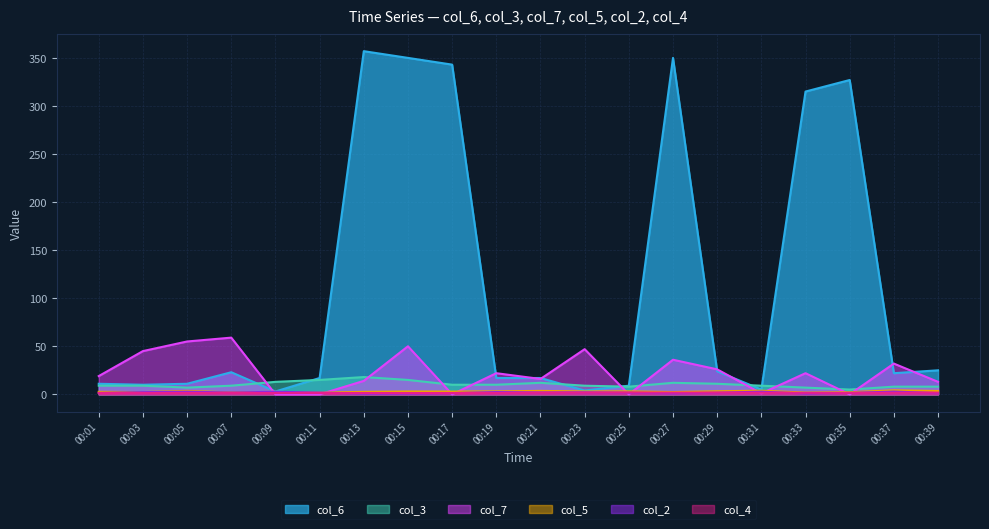

Reading right to left, extract all data points from this chart.

col_6: 00:39=25.0	00:37=22.0	00:35=327.0	00:33=315.0	00:31=5.0	00:29=24.0	00:27=350.0	00:25=9.0	00:23=4.0	00:21=17.0	00:19=17.0	00:17=343.0	00:15=350.0	00:13=357.0	00:11=17.0	00:09=3.0	00:07=23.0	00:05=11.0	00:03=10.0	00:01=11.0
col_3: 00:39=8.0	00:37=8.0	00:35=5.0	00:33=7.0	00:31=9.0	00:29=11.0	00:27=12.0	00:25=8.0	00:23=9.0	00:21=12.0	00:19=10.0	00:17=10.0	00:15=15.0	00:13=18.0	00:11=15.0	00:09=13.0	00:07=9.0	00:05=7.0	00:03=9.0	00:01=9.0
col_7: 00:39=13.0	00:37=32.0	00:35=0.0	00:33=22.0	00:31=1.0	00:29=26.0	00:27=36.0	00:25=0.0	00:23=47.0	00:21=16.0	00:19=22.0	00:17=0.0	00:15=50.0	00:13=14.0	00:11=0.0	00:09=0.0	00:07=59.0	00:05=55.0	00:03=45.0	00:01=19.0
col_5: 00:39=3.5	00:37=4.2	00:35=2.2	00:33=1.8	00:31=3.8	00:29=3.2	00:27=2.4	00:25=3.1	00:23=3.0	00:21=3.6	00:19=3.1	00:17=2.9	00:15=3.0	00:13=2.6	00:11=1.8	00:09=2.6	00:07=2.0	00:05=3.6	00:03=2.4	00:01=2.6
col_2: 00:39=1.3	00:37=2.9	00:35=1.5	00:33=0.9	00:31=2.8	00:29=1.7	00:27=1.0	00:25=1.7	00:23=2.1	00:21=2.0	00:19=2.4	00:17=1.3	00:15=0.7	00:13=0.7	00:11=1.9	00:09=2.7	00:07=1.9	00:05=2.8	00:03=2.3	00:01=1.5
col_4: 00:39=1.8	00:37=1.7	00:35=1.5	00:33=1.6	00:31=1.7	00:29=1.8	00:27=1.8	00:25=1.9	00:23=1.8	00:21=1.7	00:19=1.5	00:17=1.4	00:15=1.3	00:13=1.4	00:11=1.4	00:09=1.4	00:07=1.5	00:05=1.5	00:03=1.4	00:01=1.4